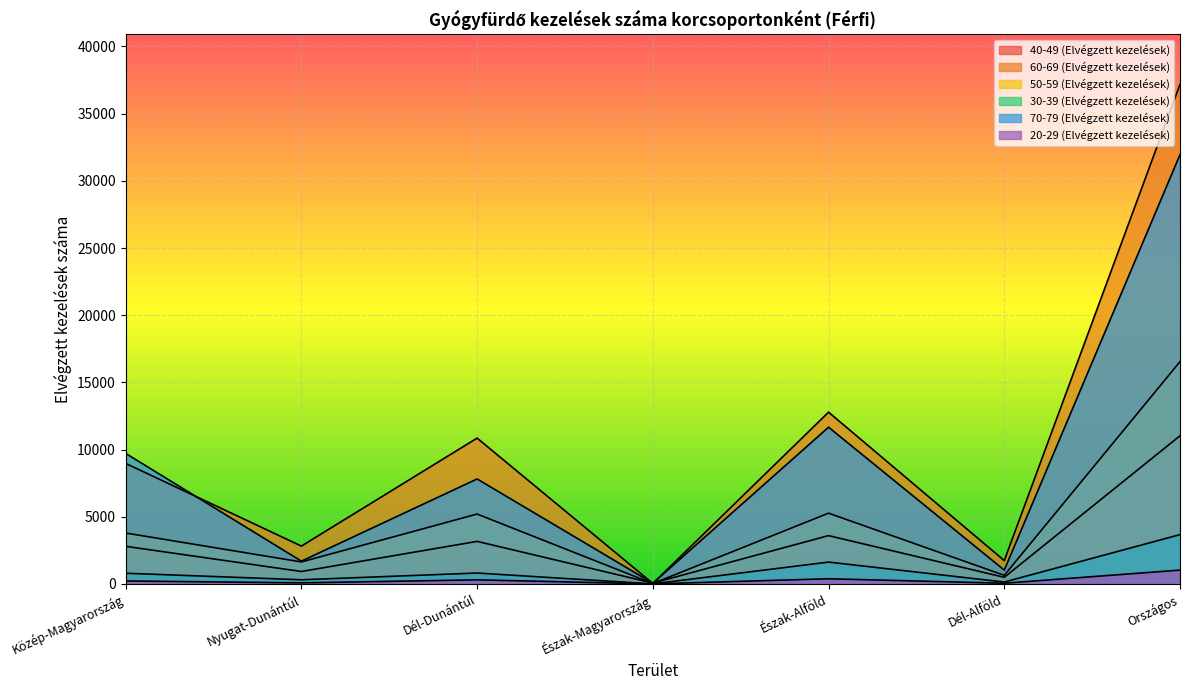

True or false: 60-69 (Elvégzett kezelések) and 30-39 (Elvégzett kezelések) cross at least once.

False